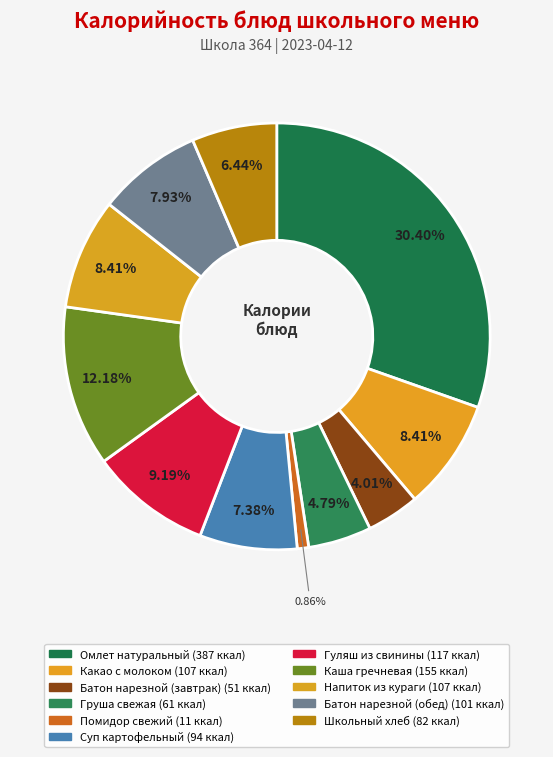

What percentage is the Напиток из кураги slice, to the nearest percent?

8%